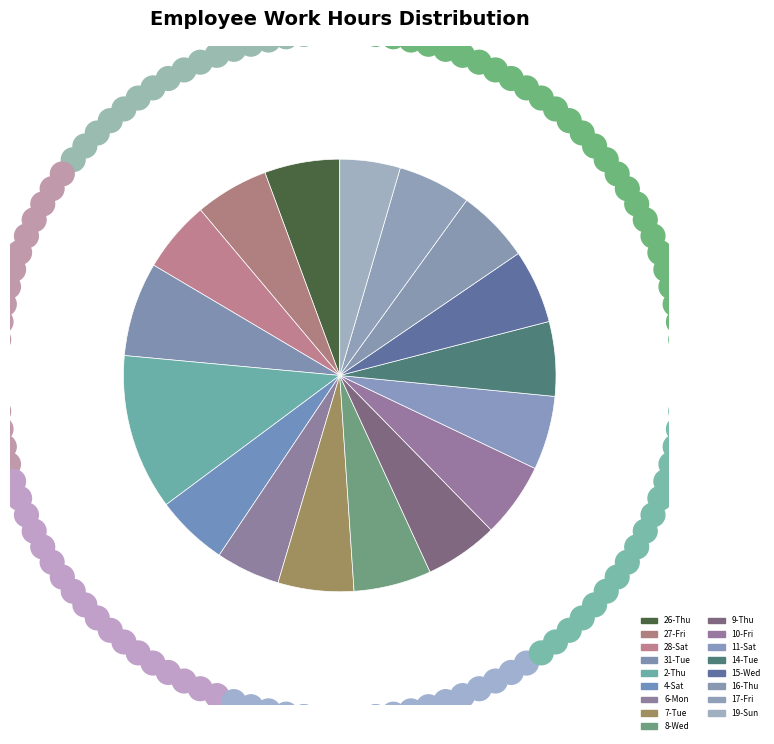

Which category has the smallest portion of the pie?

19-Sun